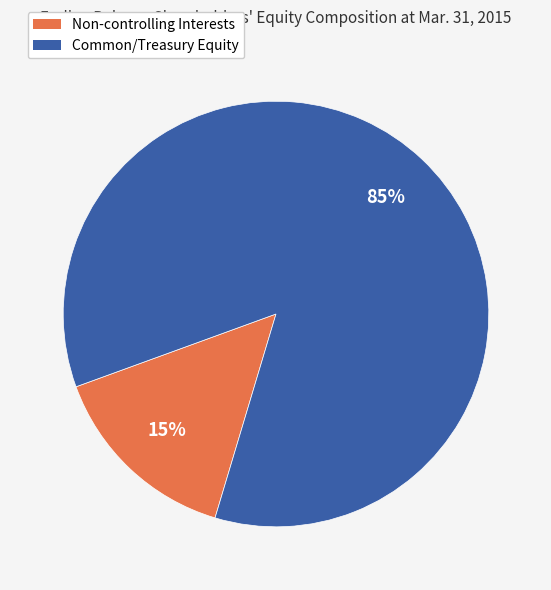

Which slice represents more than half of the pie?

Common/Treasury Equity